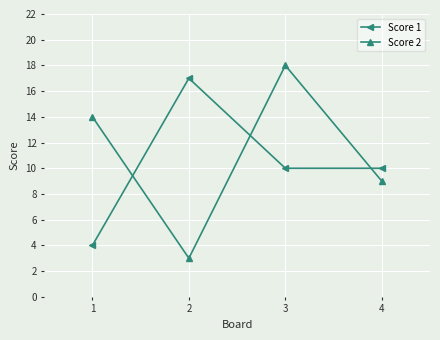

How many interior local valleys does the Score 2 series have?

1